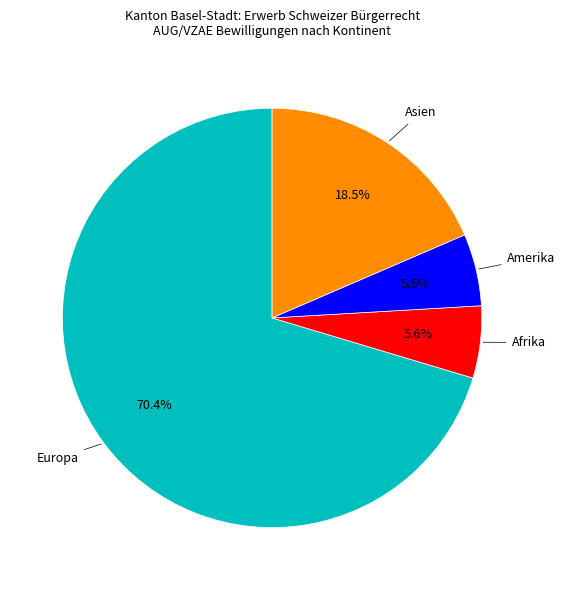

Does any single category account for the majority?

Yes